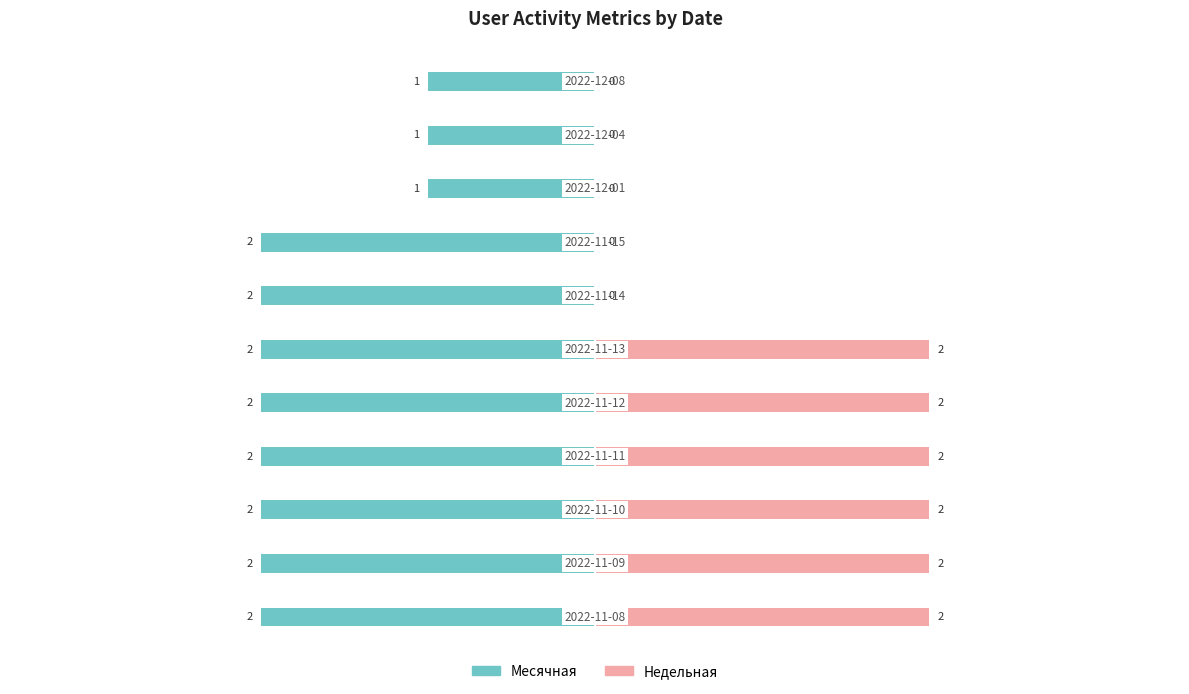

Reading left to right, extract all data points from this chart.

Месячная: -2	-2	-2	-2	-2	-2	-2	-2	-1	-1	-1
Недельная: 2	2	2	2	2	2	0	0	0	0	0